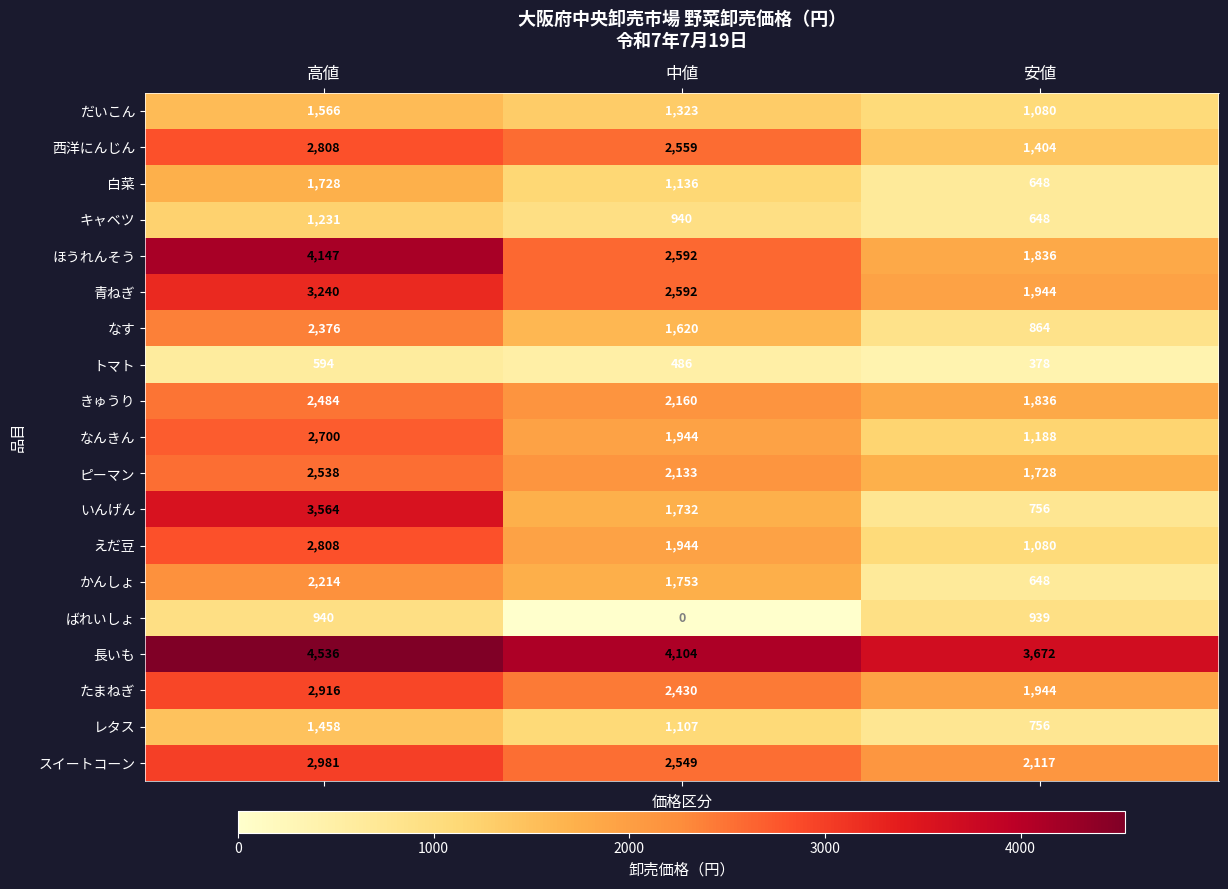

What is the average value of the キャベツ series?

940